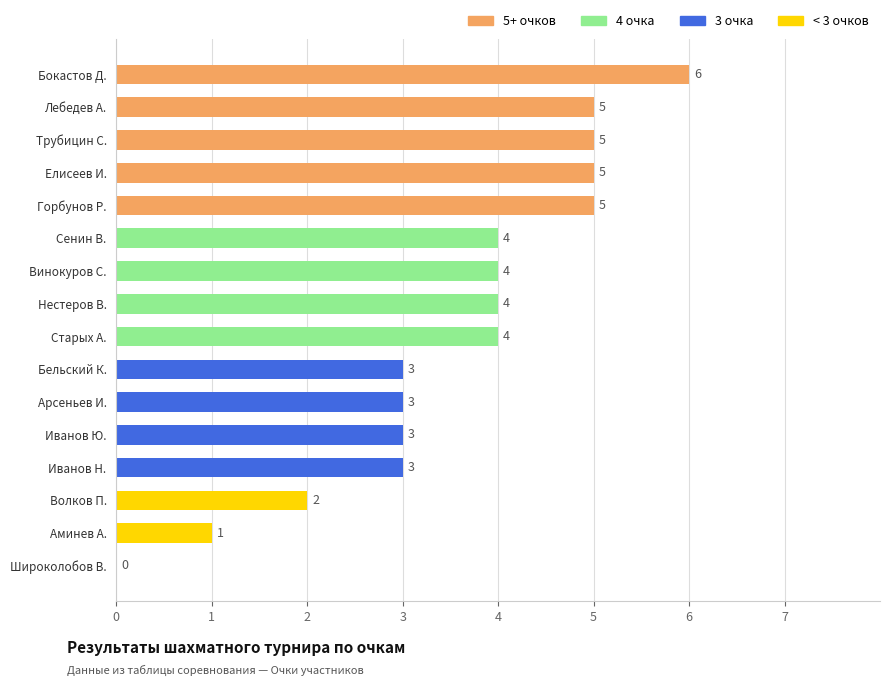

Read the value at Иванов Ю..

3